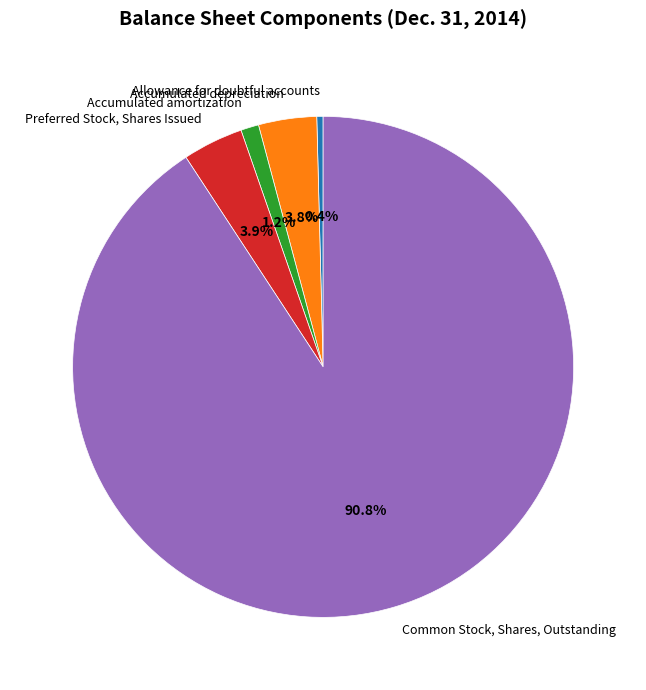

To the nearest percent, what portion does Accumulated depreciation represent?

4%